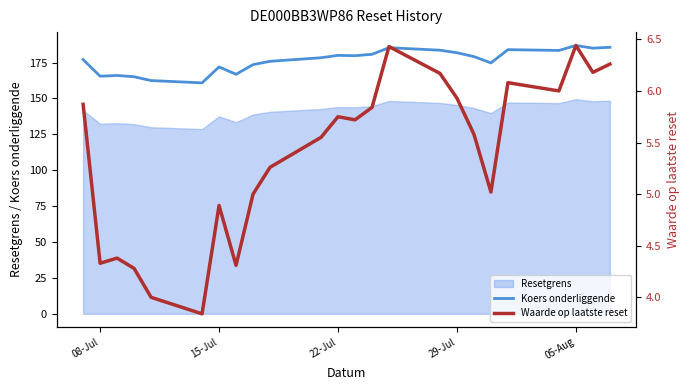

True or false: Koers onderliggende and Resetgrens intersect in this chart.

False